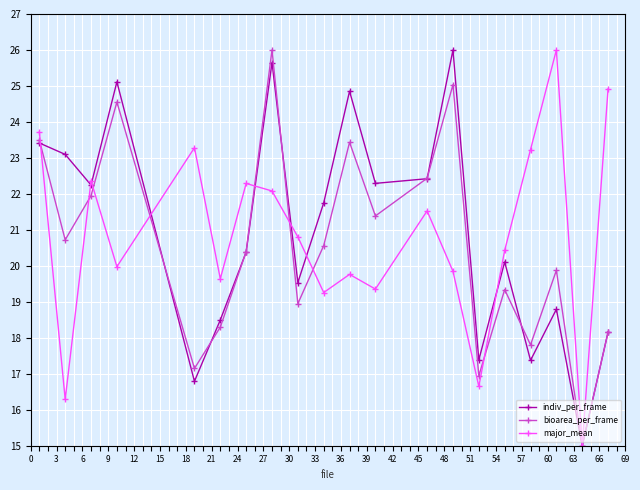

What is the value of the bioarea_per_frame point at the 11th from the left?

23.4